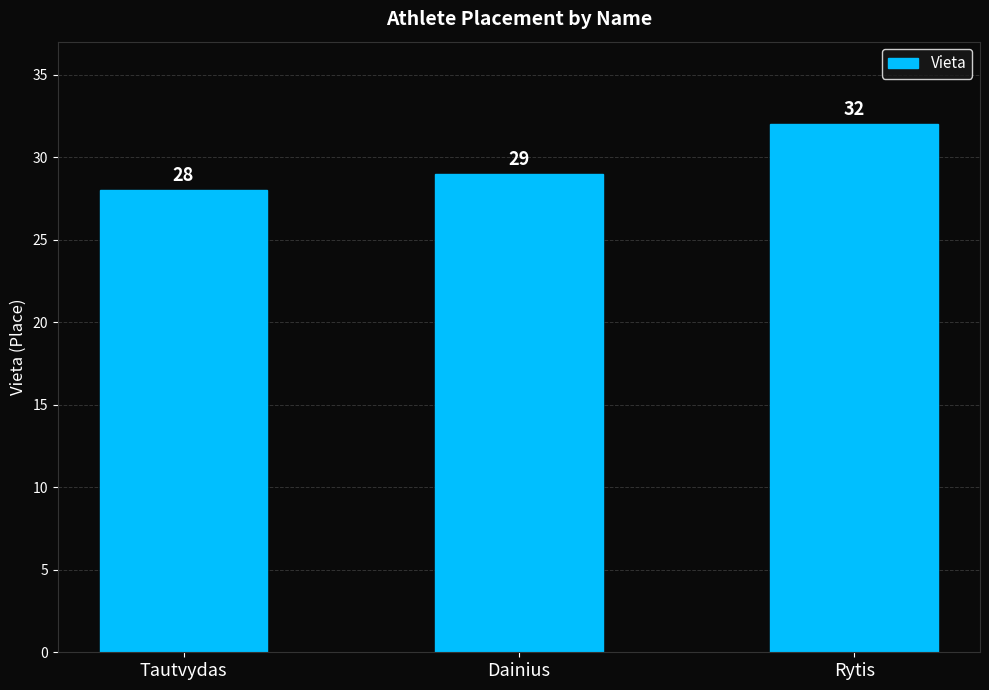

What is the change in value from Tautvydas to Dainius?

+1